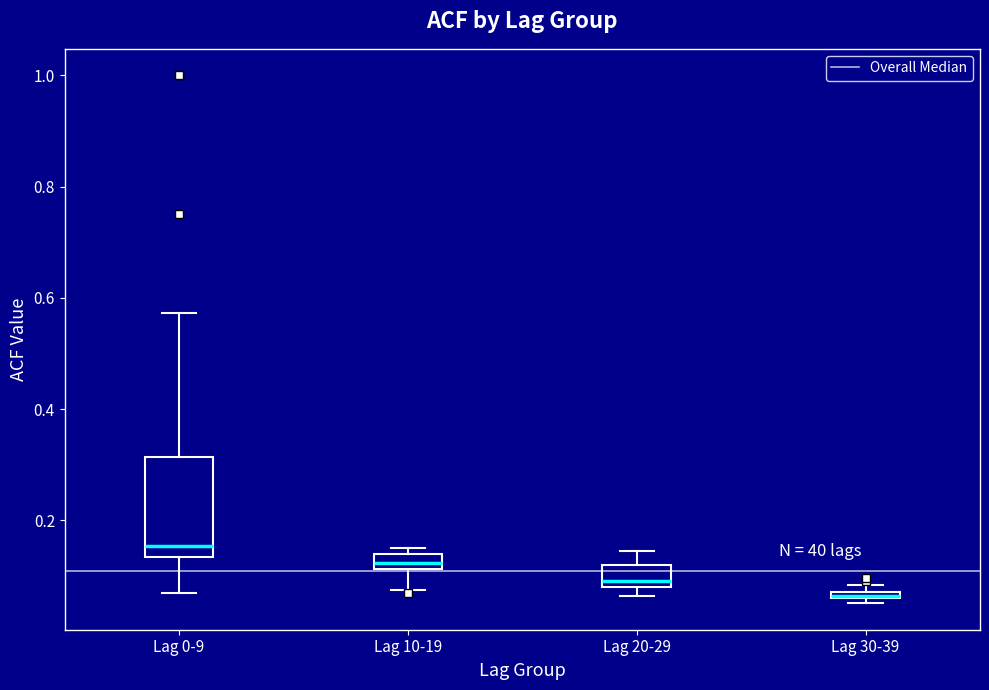

Which box is the tallest, from its lower edge to its upper edge?

Lag 0-9